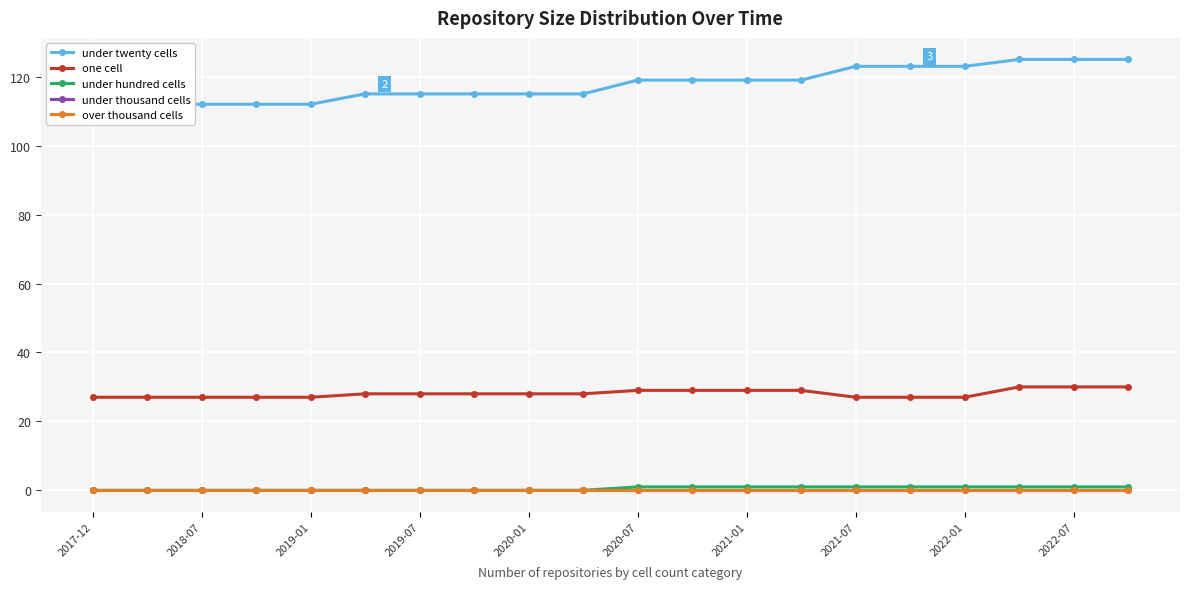

Which series has the largest range (max minus min)?

under twenty cells